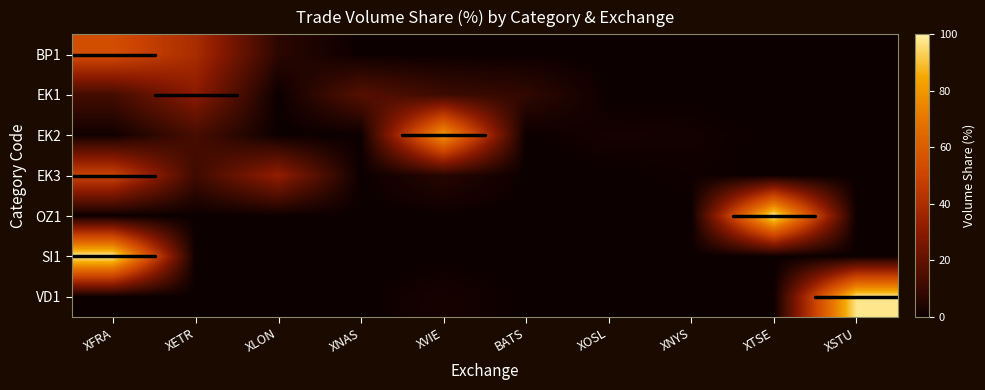

What is the sum of all EK3 values?

100.0